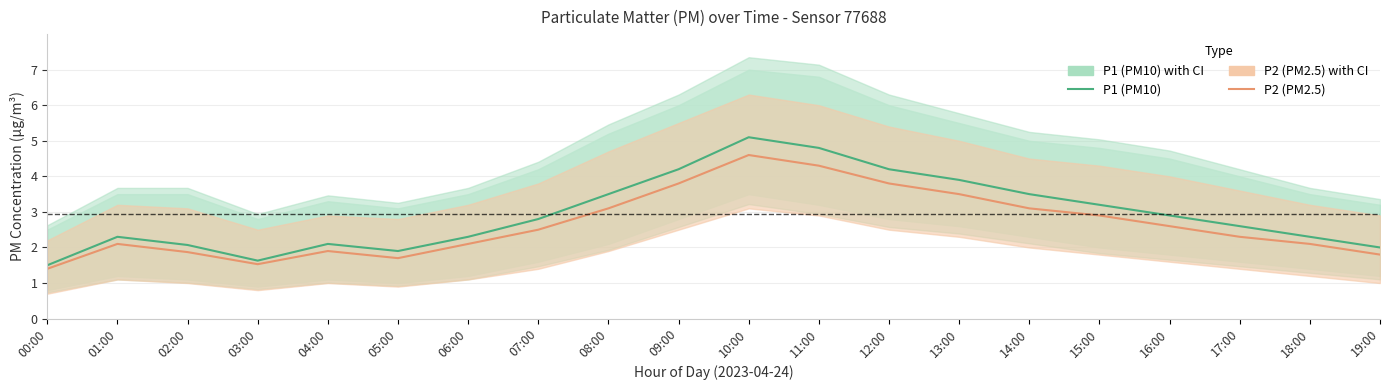

What is the spread (max minus min) of values at 12:00?

0.4